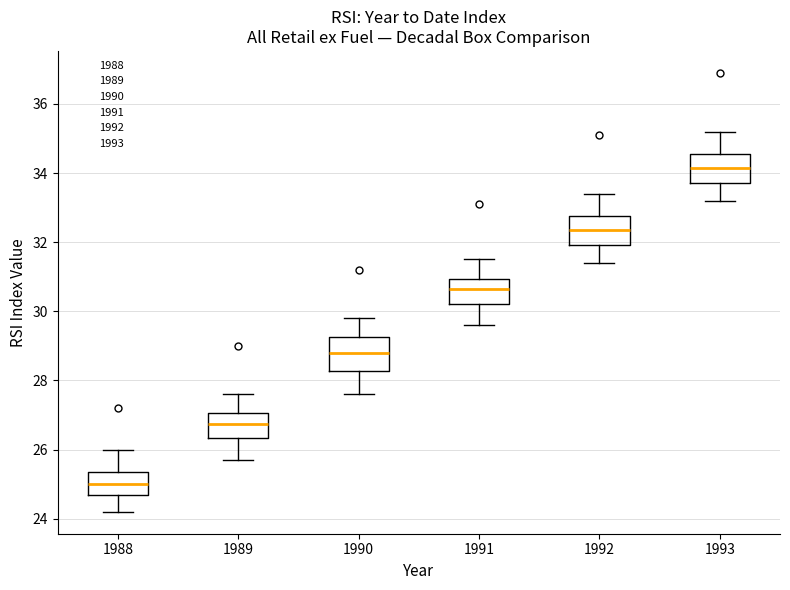

Reading left to right, transcribe this box plot: for each box, give where its median line is, the range the box spans, and where its two whiskers end, as read against the y-axis. The values are not printed on the chart, so give them approximately, as read against the axis.

1988: median 25.0, box 24.6 to 25.4, whiskers 24.2 to 26.0
1989: median 26.8, box 26.4 to 27.0, whiskers 25.8 to 27.6
1990: median 28.8, box 28.2 to 29.2, whiskers 27.6 to 29.8
1991: median 30.6, box 30.2 to 31.0, whiskers 29.6 to 31.6
1992: median 32.4, box 32.0 to 32.8, whiskers 31.4 to 33.4
1993: median 34.2, box 33.8 to 34.6, whiskers 33.2 to 35.2